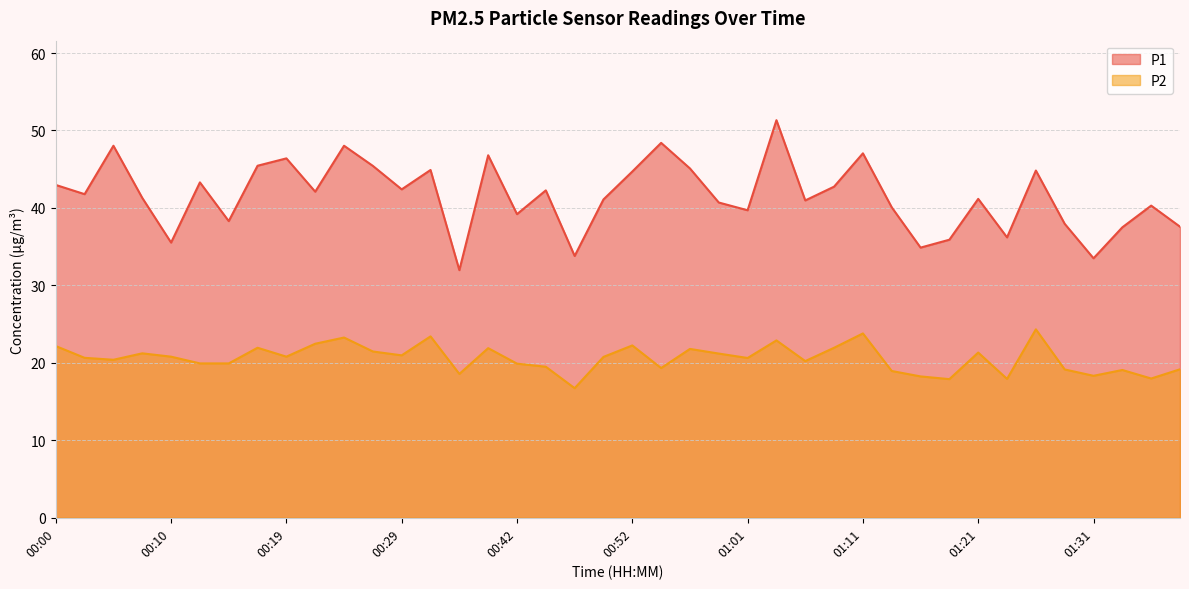

Rank the categories by P1 value from highest to lowest.

01:04, 00:54, 00:05, 00:24, 01:11, 00:39, 00:19, 00:17, 00:27, 00:57, 00:34, 01:26, 00:52, 00:12, 00:00, 01:09, 00:29, 00:44, 00:22, 00:02, 00:07, 01:21, 00:49, 01:06, 00:59, 01:36, 01:14, 01:01, 00:42, 00:15, 01:28, 01:38, 01:33, 01:23, 01:19, 00:10, 01:16, 00:47, 01:31, 00:37